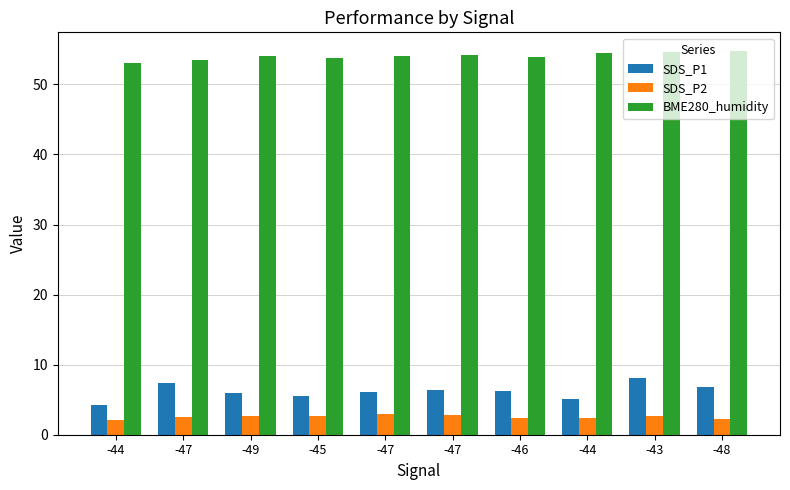

How many groups of bars are there?

10